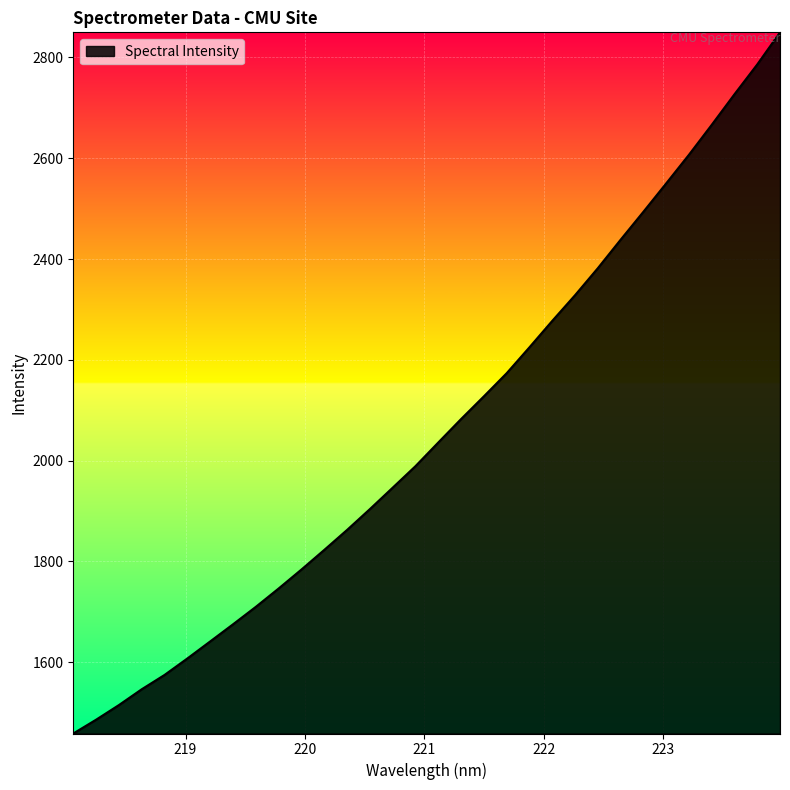

What is the average value?

2063.1